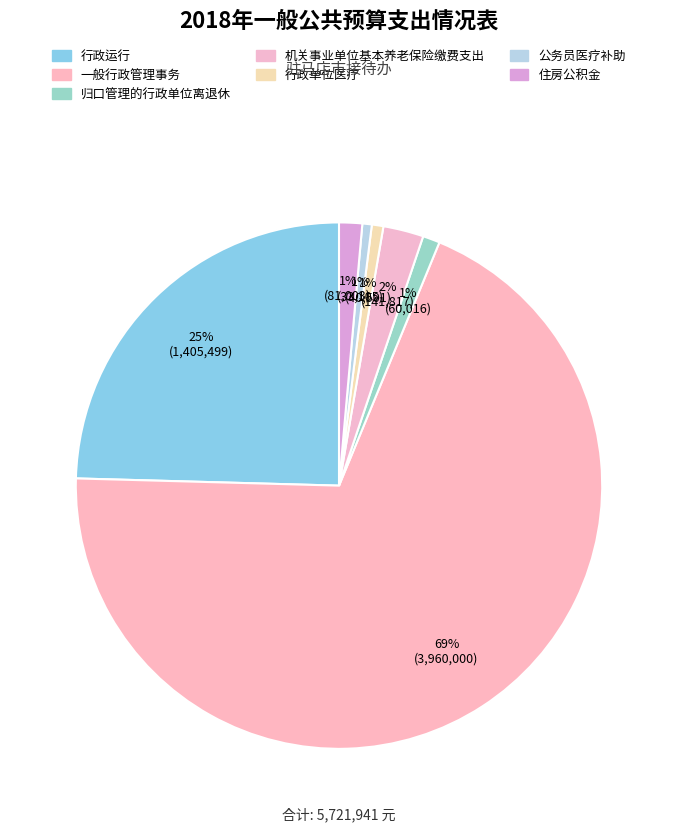

To the nearest percent, what is the average slice percentage?

14%